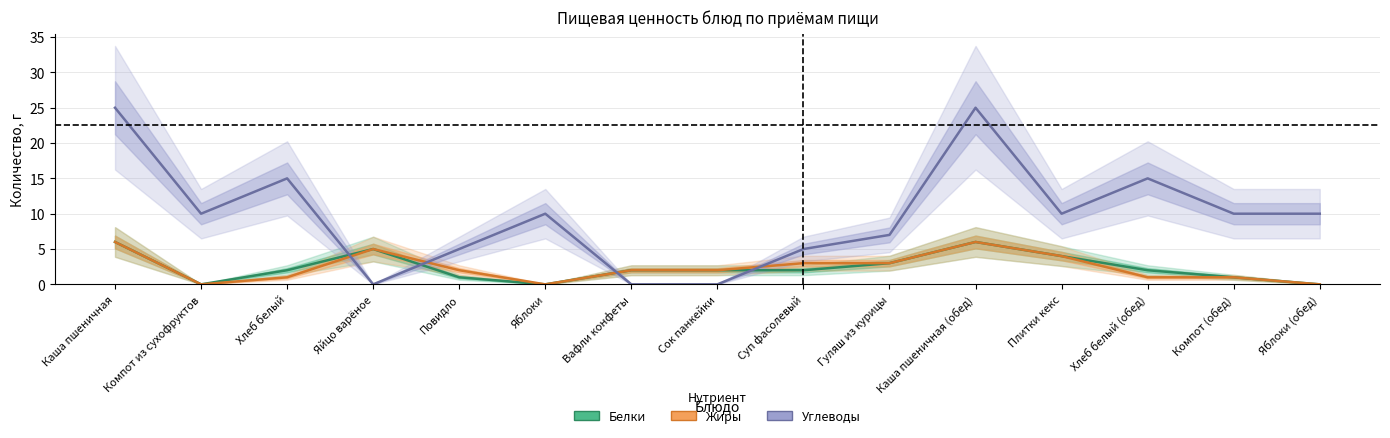

What is the label of the 11th point from the left?

Каша пшеничная (обед)